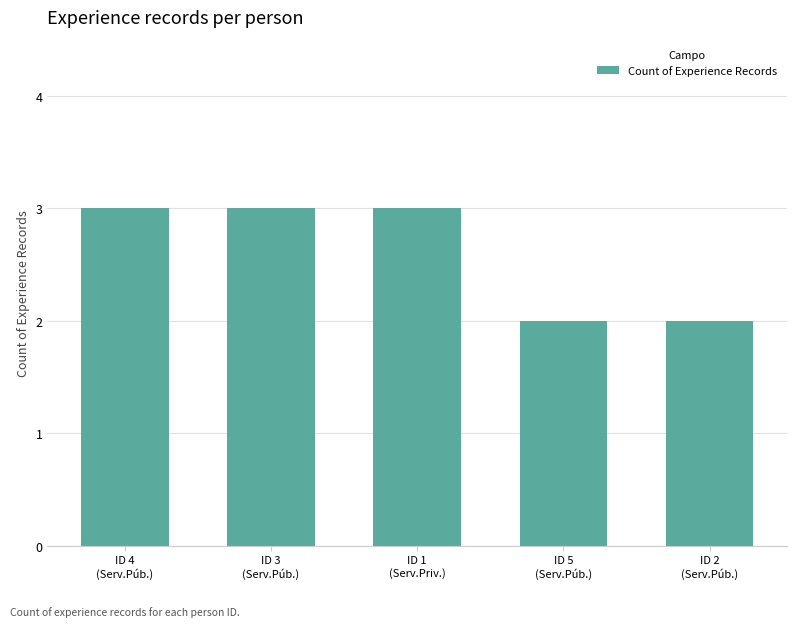

Which has a higher value, ID 3
(Serv.Púb.) or ID 2
(Serv.Púb.)?

ID 3
(Serv.Púb.)